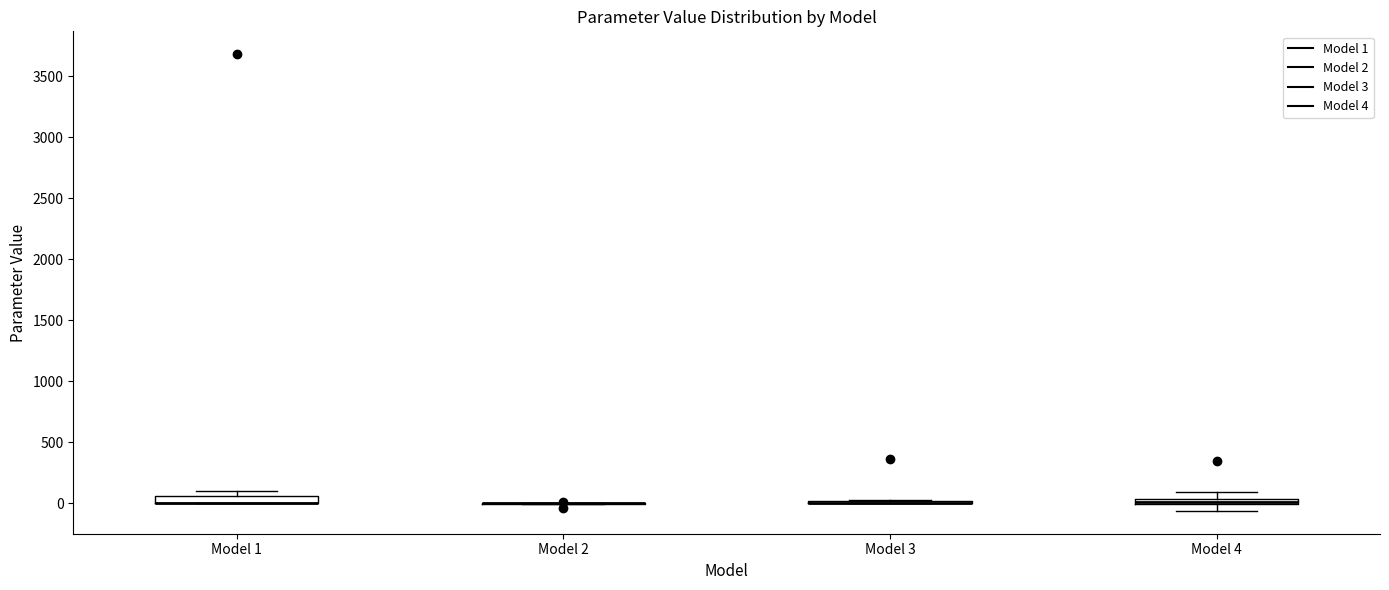

Where is the upper edge of the box for Model 4 on the y-axis? The values are not printed on the chart, so give them approximately, as read against the axis.

50